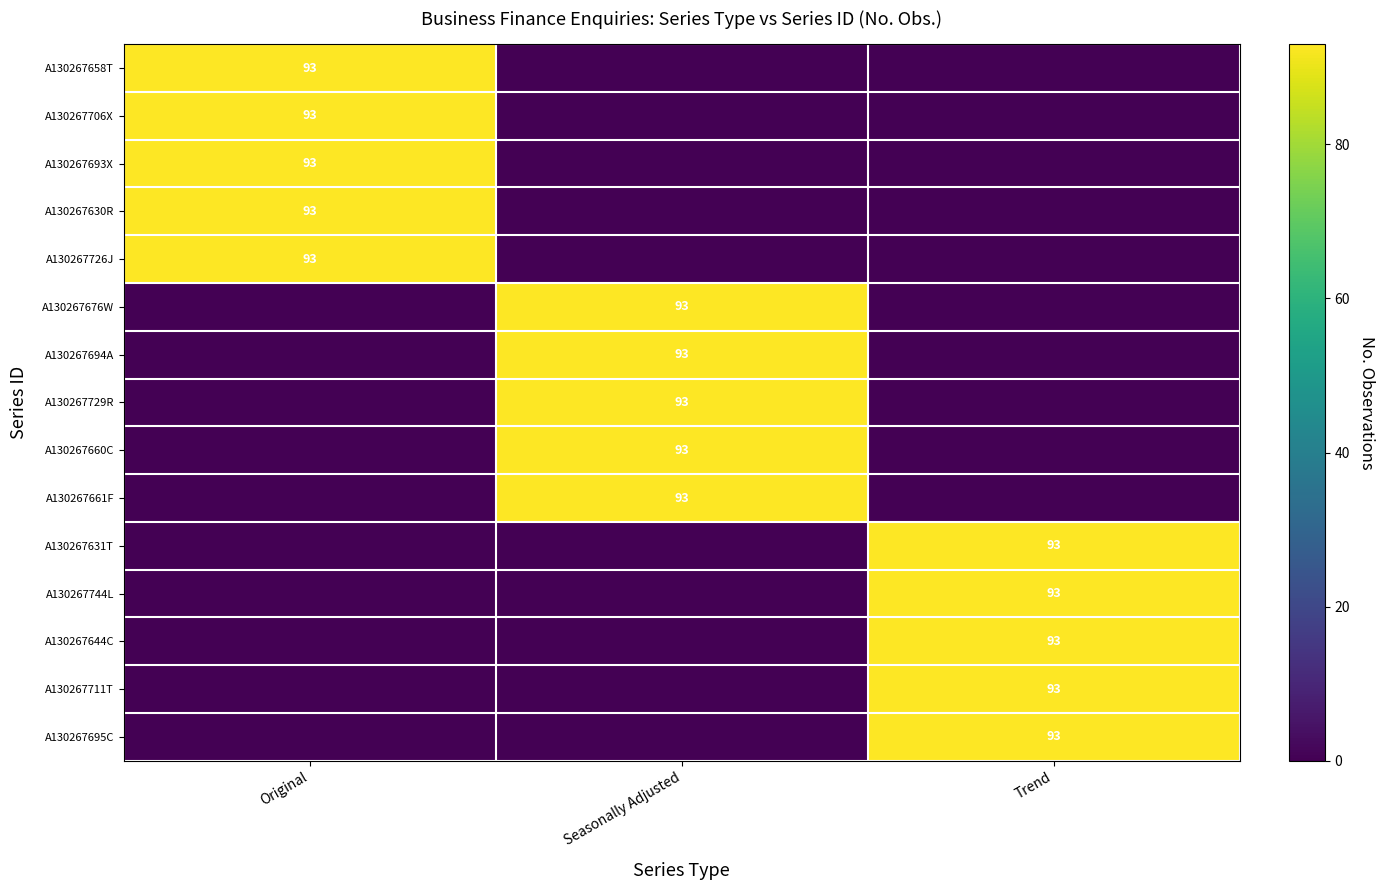

The A130267660C series shows 31 at Seasonally Adjusted. True or false?

False